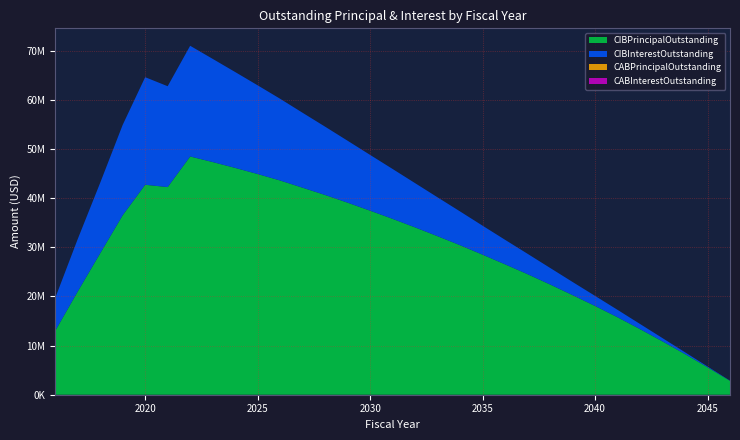

Reading left to right, list all the values displayed in this chart.

CIBPrincipalOutstanding: 2016=13000000.0	2017=21000000.0	2018=28795000.0	2019=36535000.0	2020=42740000.0	2021=42270000.0	2022=48500000.0	2023=47365000.0	2024=46175000.0	2025=44925000.0	2026=43610000.0	2027=42140000.0	2028=40660000.0	2029=39095000.0	2030=37465000.0	2031=35800000.0	2032=34065000.0	2033=32270000.0	2034=30435000.0	2035=28510000.0	2036=26545000.0	2037=24540000.0	2038=22445000.0	2039=20280000.0	2040=18070000.0	2041=15770000.0	2042=13355000.0	2043=10855000.0	2044=8270000.0	2045=5595000.0	2046=2825000.0
CIBInterestOutstanding: 2016=6671896.1	2017=10666678.5	2018=14341790.5	2019=18390856.0	2020=21898628.8	2021=20530213.1	2022=22532975.5	2023=21006688.0	2024=19516437.9	2025=18059512.9	2026=16635637.9	2027=15249281.6	2028=13904025.3	2029=12604562.8	2030=11354425.2	2031=10153593.9	2032=9004628.3	2033=7910687.6	2034=6874721.9	2035=5900412.5	2036=4990681.3	2037=4147521.9	2038=3374325.0	2039=2675018.8	2040=2052368.8	2041=1508875.0	2042=1047131.2	2043=668206.2	2044=372212.5	2045=160668.8	2046=38187.5
CABPrincipalOutstanding: 2016=0.0	2017=0.0	2018=0.0	2019=0.0	2020=0.0	2021=0.0	2022=0.0	2023=0.0	2024=0.0	2025=0.0	2026=0.0	2027=0.0	2028=0.0	2029=0.0	2030=0.0	2031=0.0	2032=0.0	2033=0.0	2034=0.0	2035=0.0	2036=0.0	2037=0.0	2038=0.0	2039=0.0	2040=0.0	2041=0.0	2042=0.0	2043=0.0	2044=0.0	2045=0.0	2046=0.0
CABInterestOutstanding: 2016=0.0	2017=0.0	2018=0.0	2019=0.0	2020=0.0	2021=0.0	2022=0.0	2023=0.0	2024=0.0	2025=0.0	2026=0.0	2027=0.0	2028=0.0	2029=0.0	2030=0.0	2031=0.0	2032=0.0	2033=0.0	2034=0.0	2035=0.0	2036=0.0	2037=0.0	2038=0.0	2039=0.0	2040=0.0	2041=0.0	2042=0.0	2043=0.0	2044=0.0	2045=0.0	2046=0.0